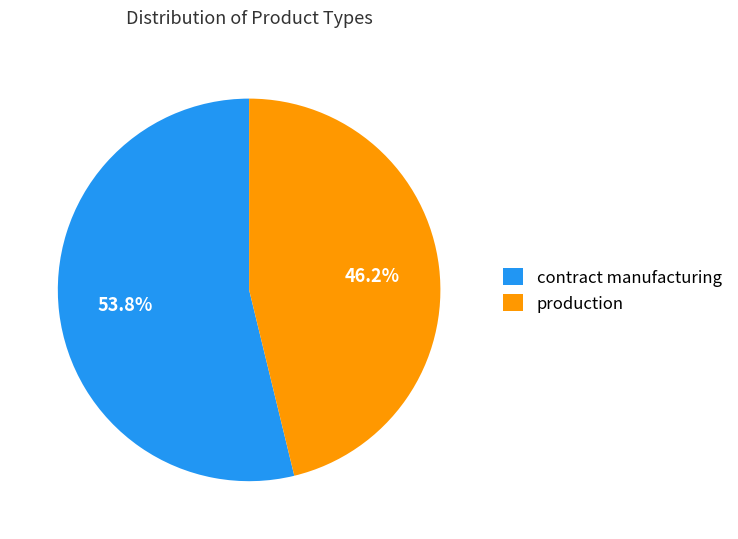

How much of the chart is everything except contract manufacturing?

46.2%